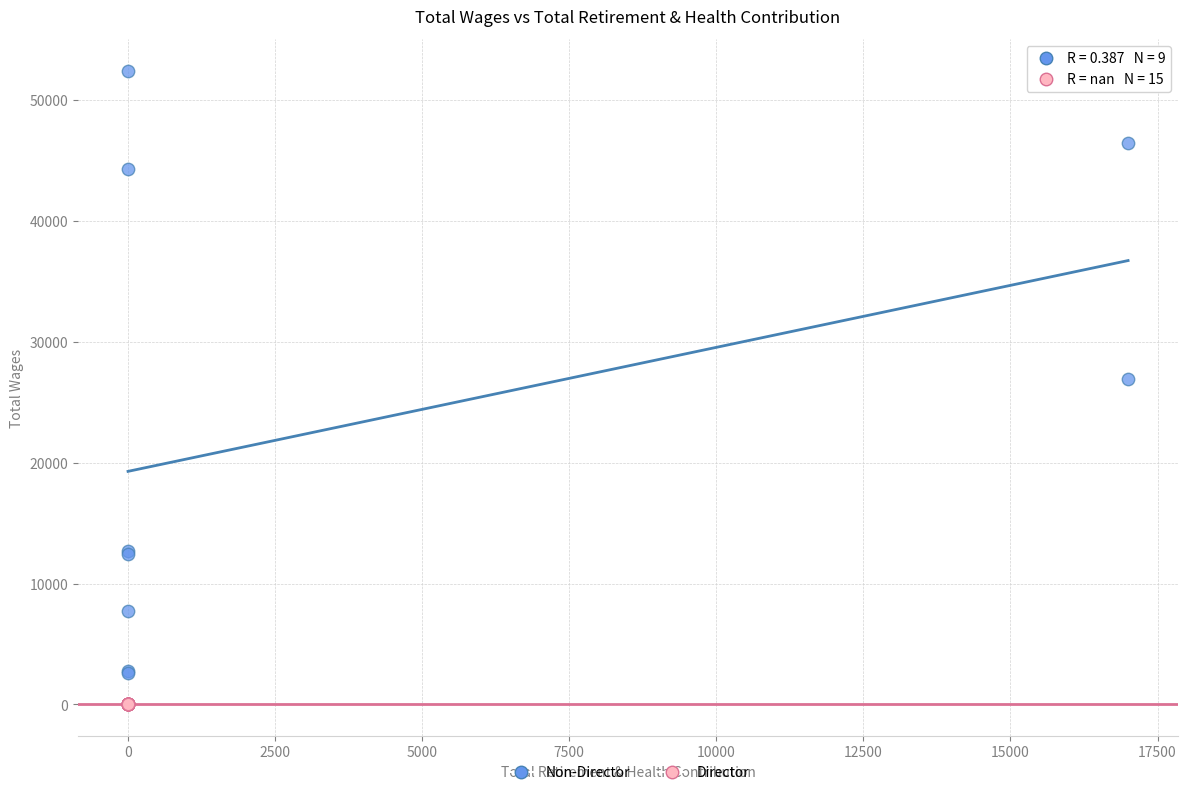

What are all the series names shown in the legend?

Non-Director, Director